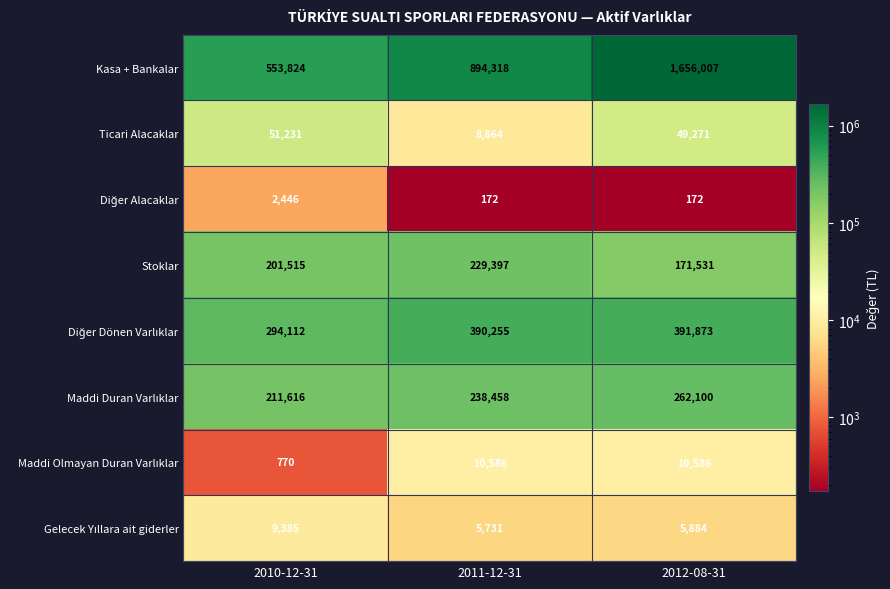

What is the difference between the Stoklar values at 2011-12-31 and 2012-08-31?

57866